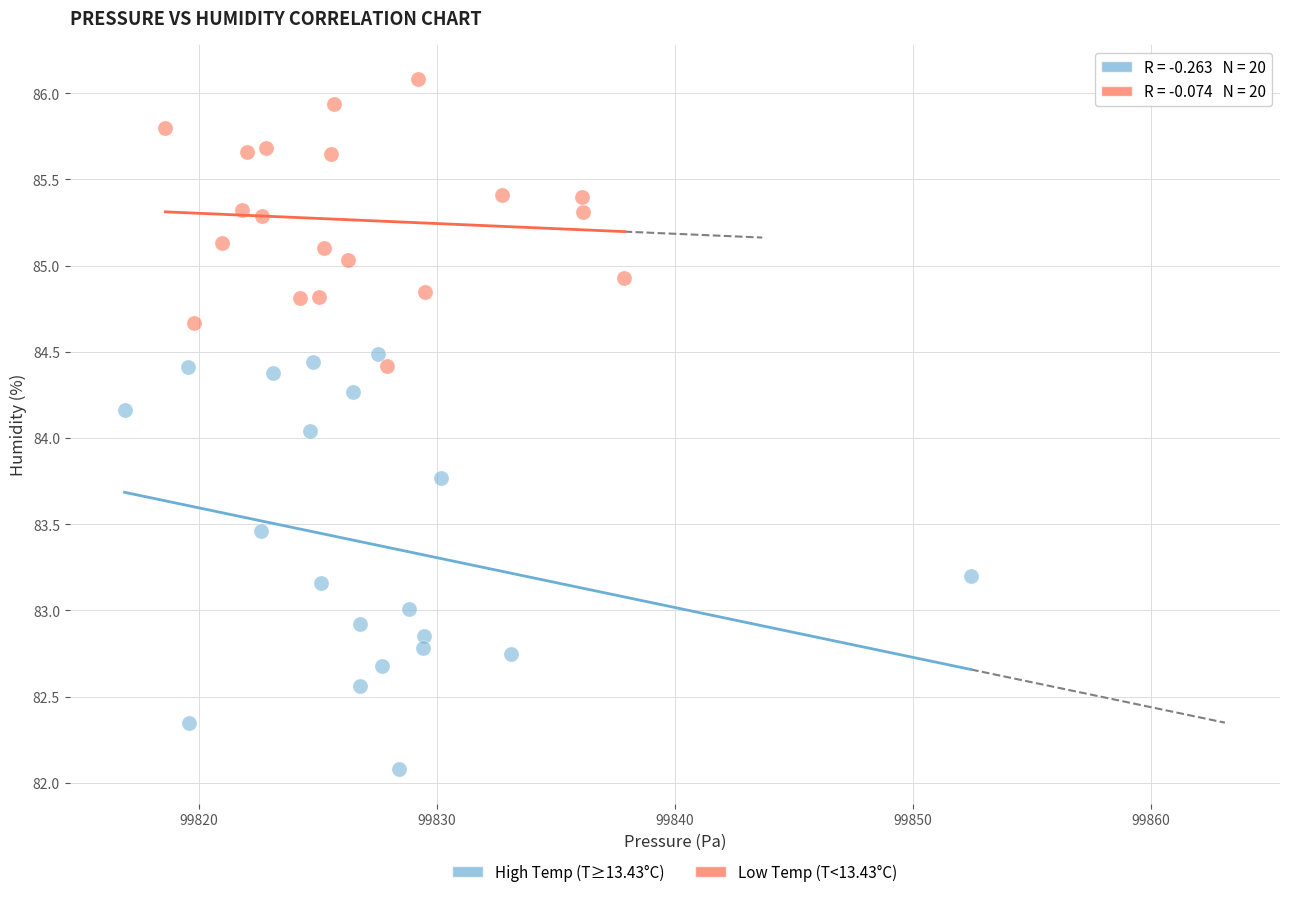

Which series has the largest Y range (max minus min)?

High Temp (T≥13.43°C)